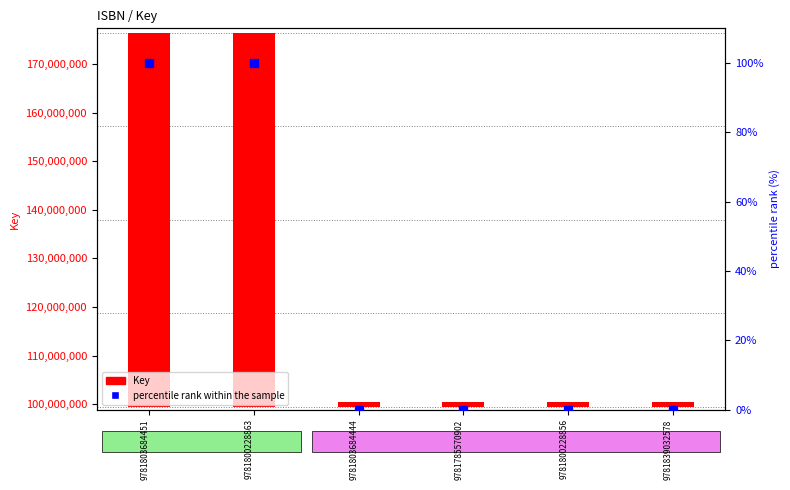

Is the value of percentile rank within the sample at 9781800228863 greater than the value of Key at 9781839032578?

No